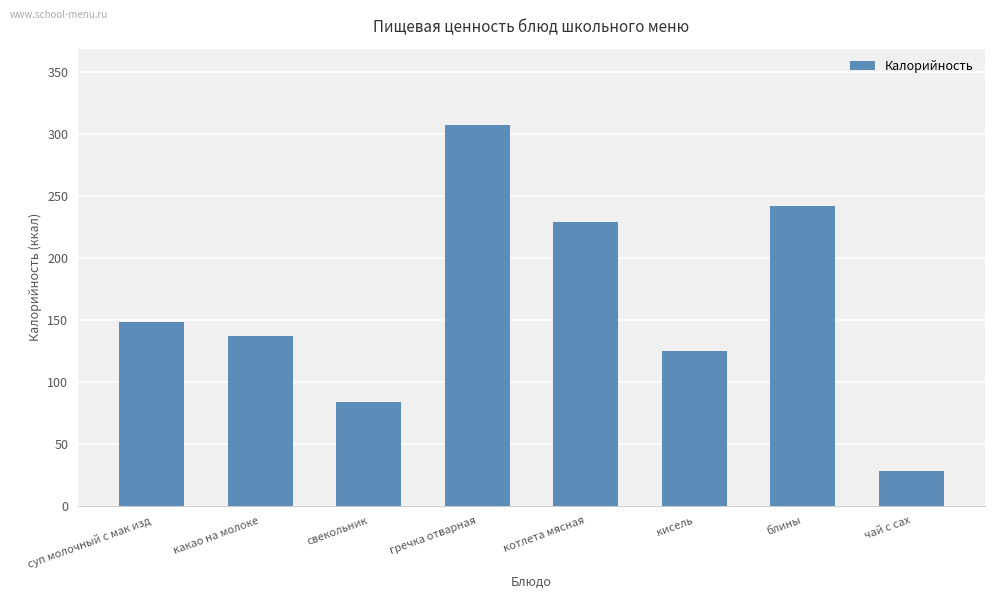

How many categories are shown in the chart?

8